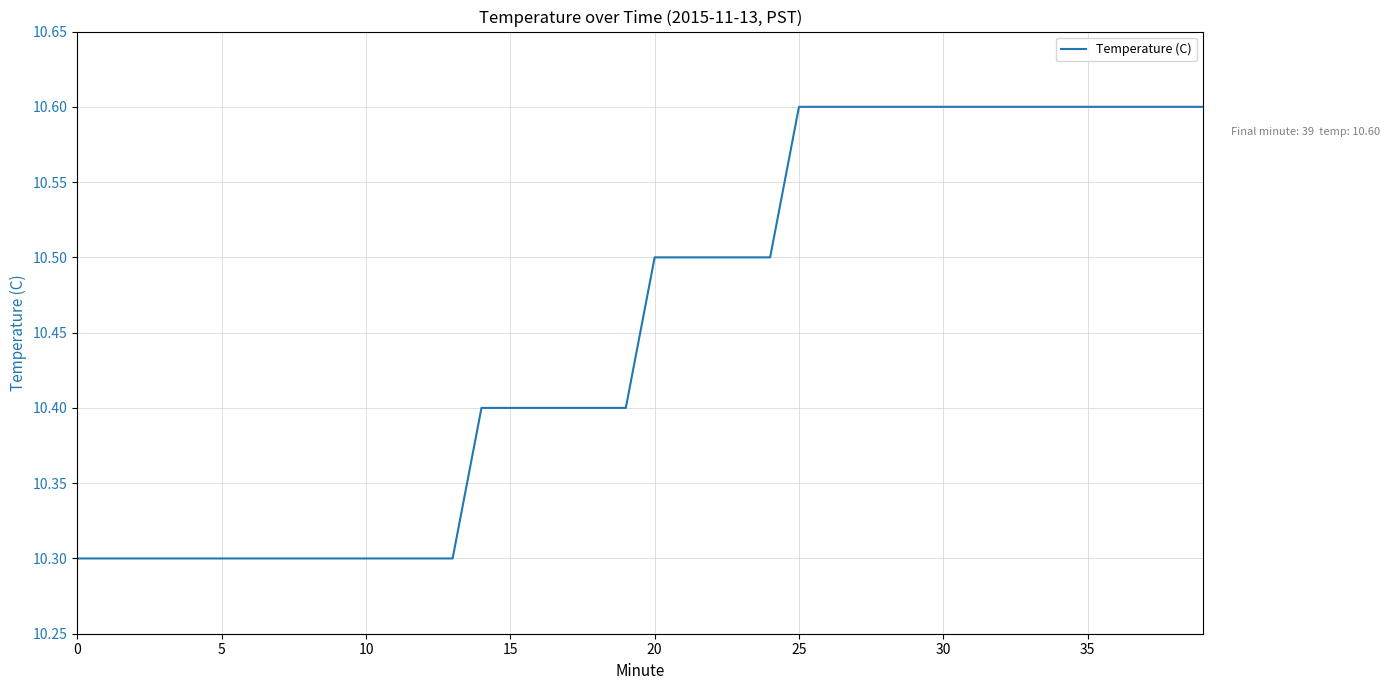

How many lines are shown in the chart?

1